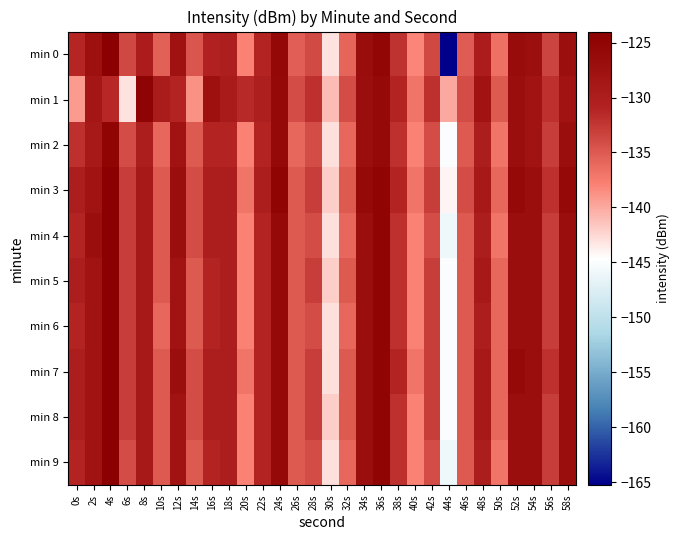

How many distinct data groups are displayed?

10